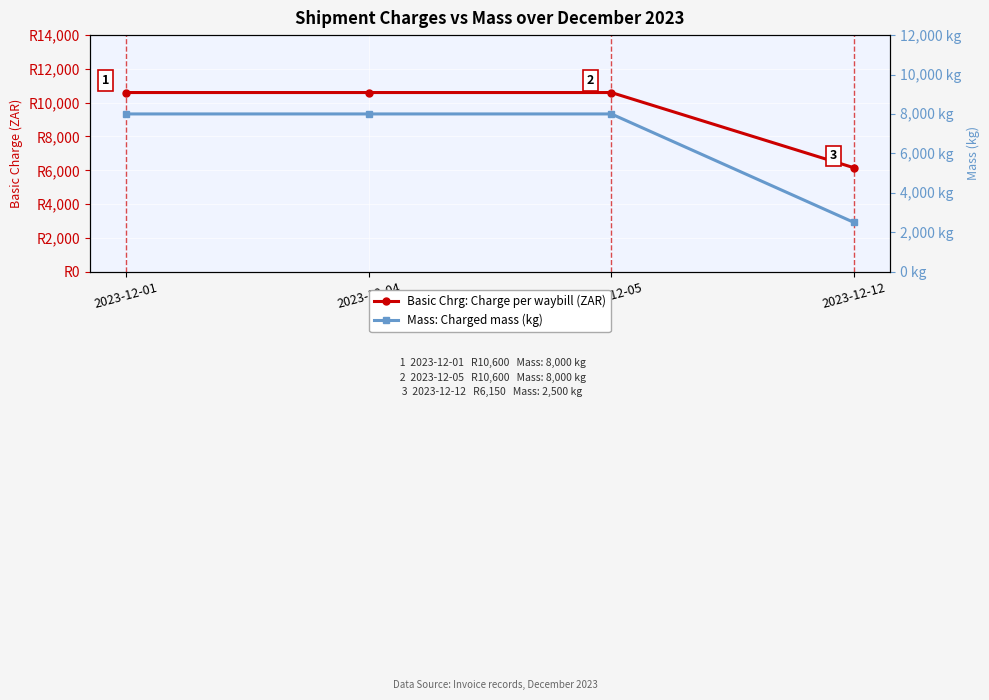

Reading right to left, list all the values displayed in this chart.

Basic Chrg: 2023-12-12=6150	2023-12-05=10600	2023-12-04=10600	2023-12-01=10600
Mass: 2023-12-12=2500	2023-12-05=8000	2023-12-04=8000	2023-12-01=8000